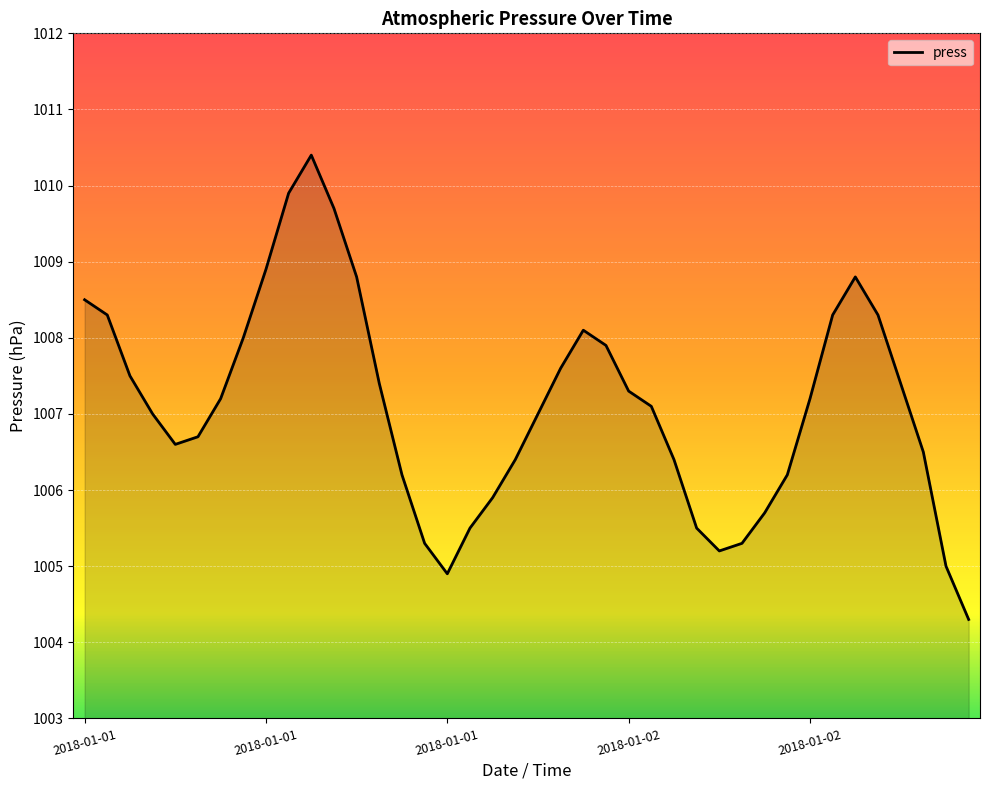

Does the chart display data point markers on the line(s)?

No